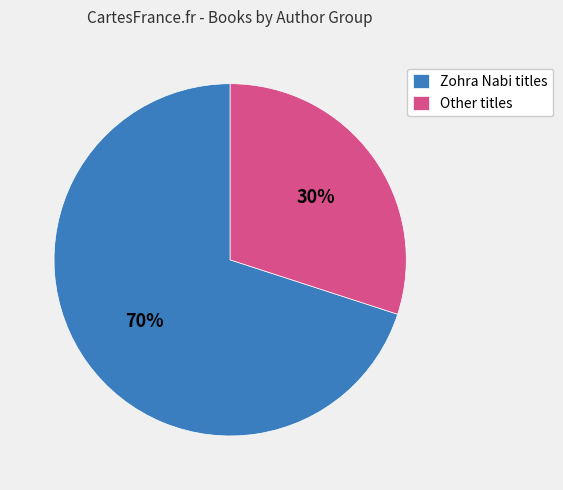

Which category has the biggest portion of the pie?

Zohra Nabi titles